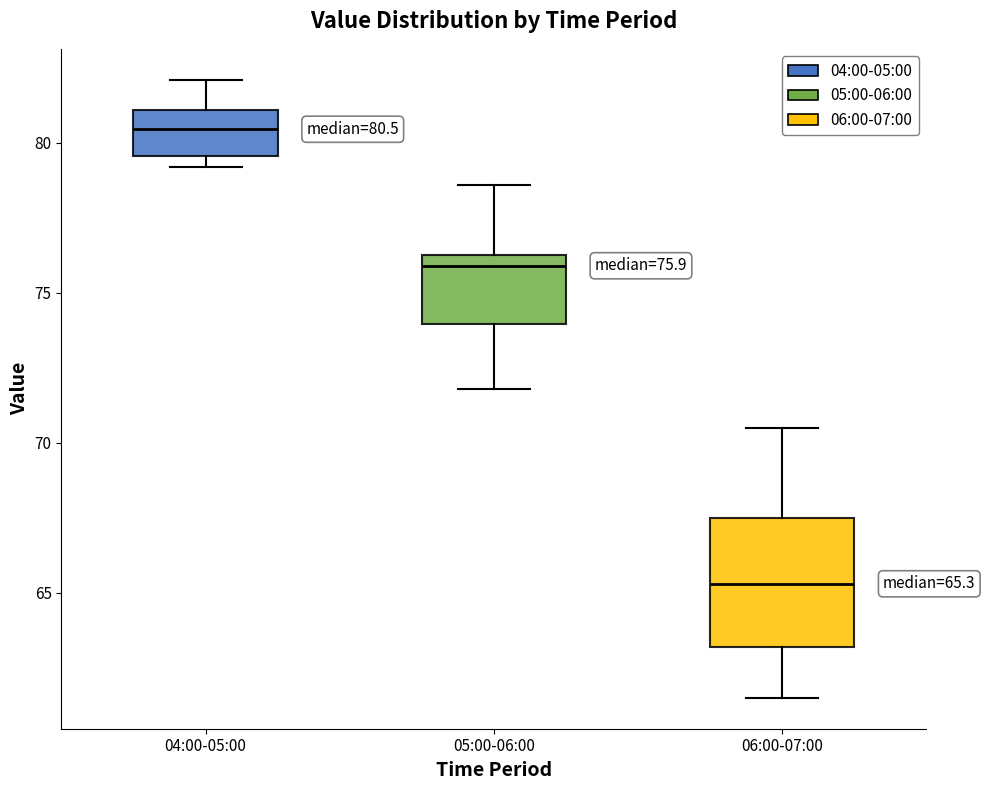

Which box has the lowest median line?

06:00-07:00